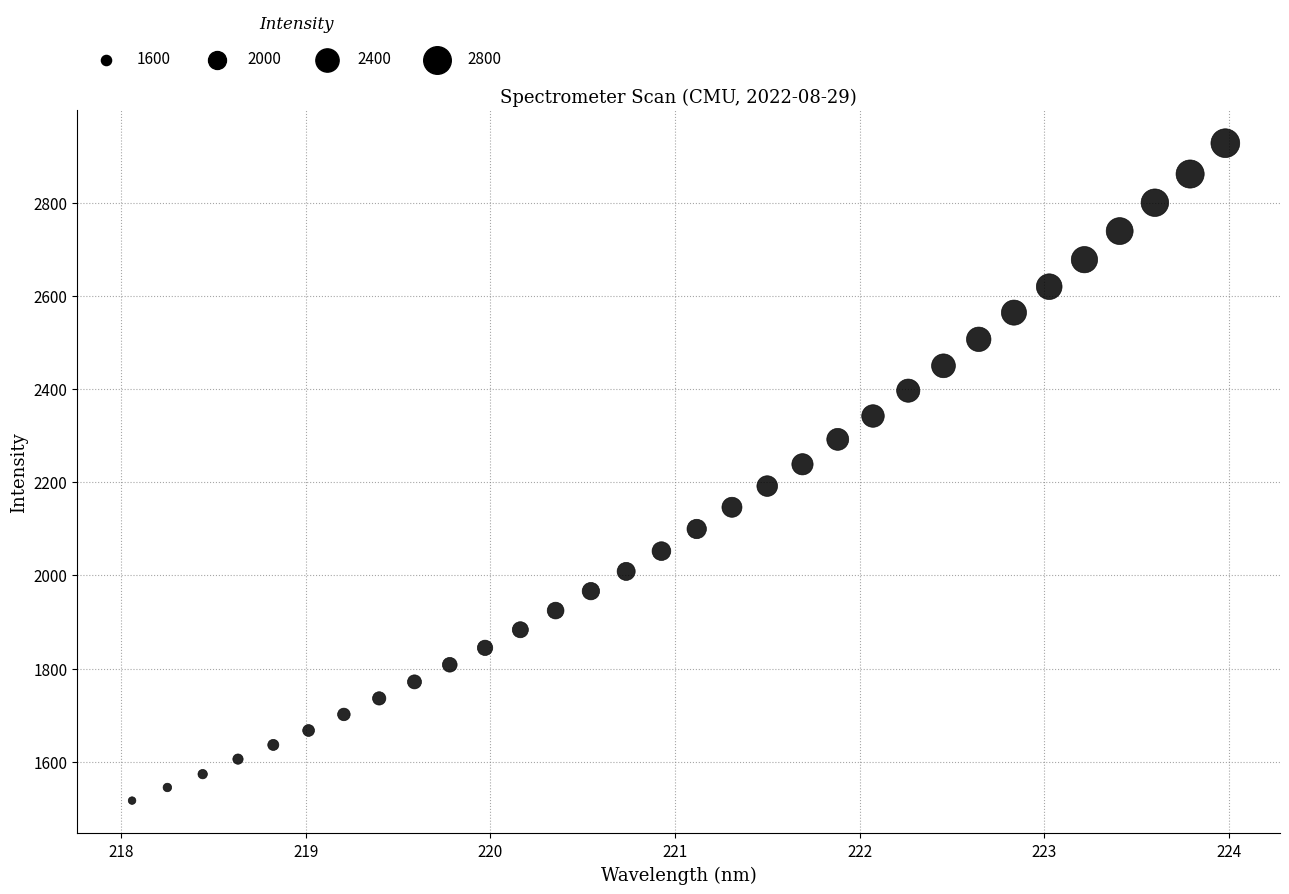

What is the range of X values (max minus min)?

5.9